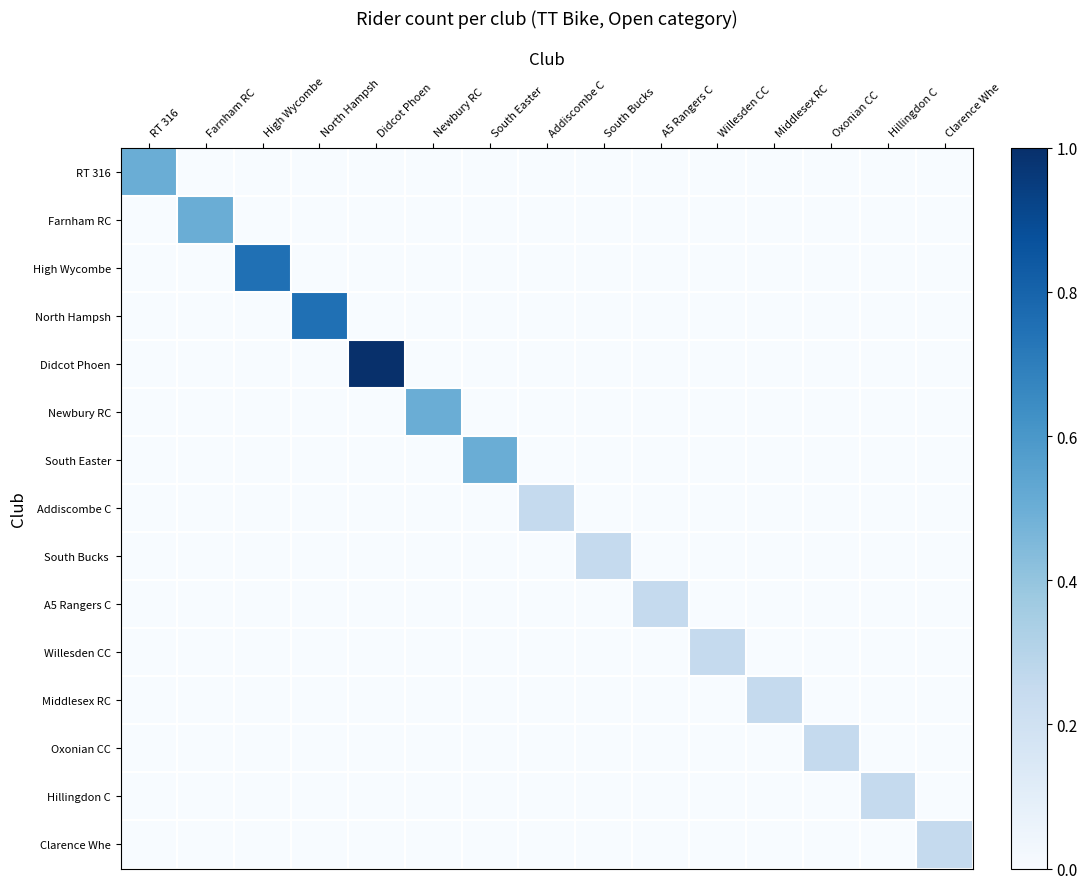

Which series has the widest spread of values?

Didcot Phoen